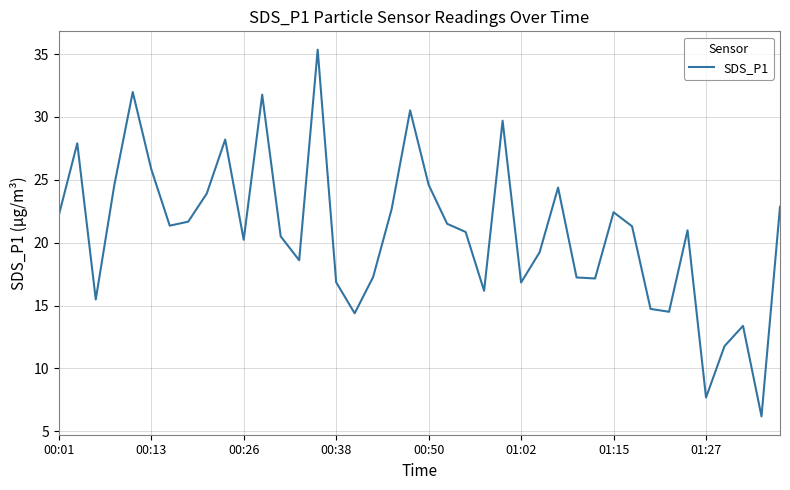

What is the minimum value shown in the chart?

6.2